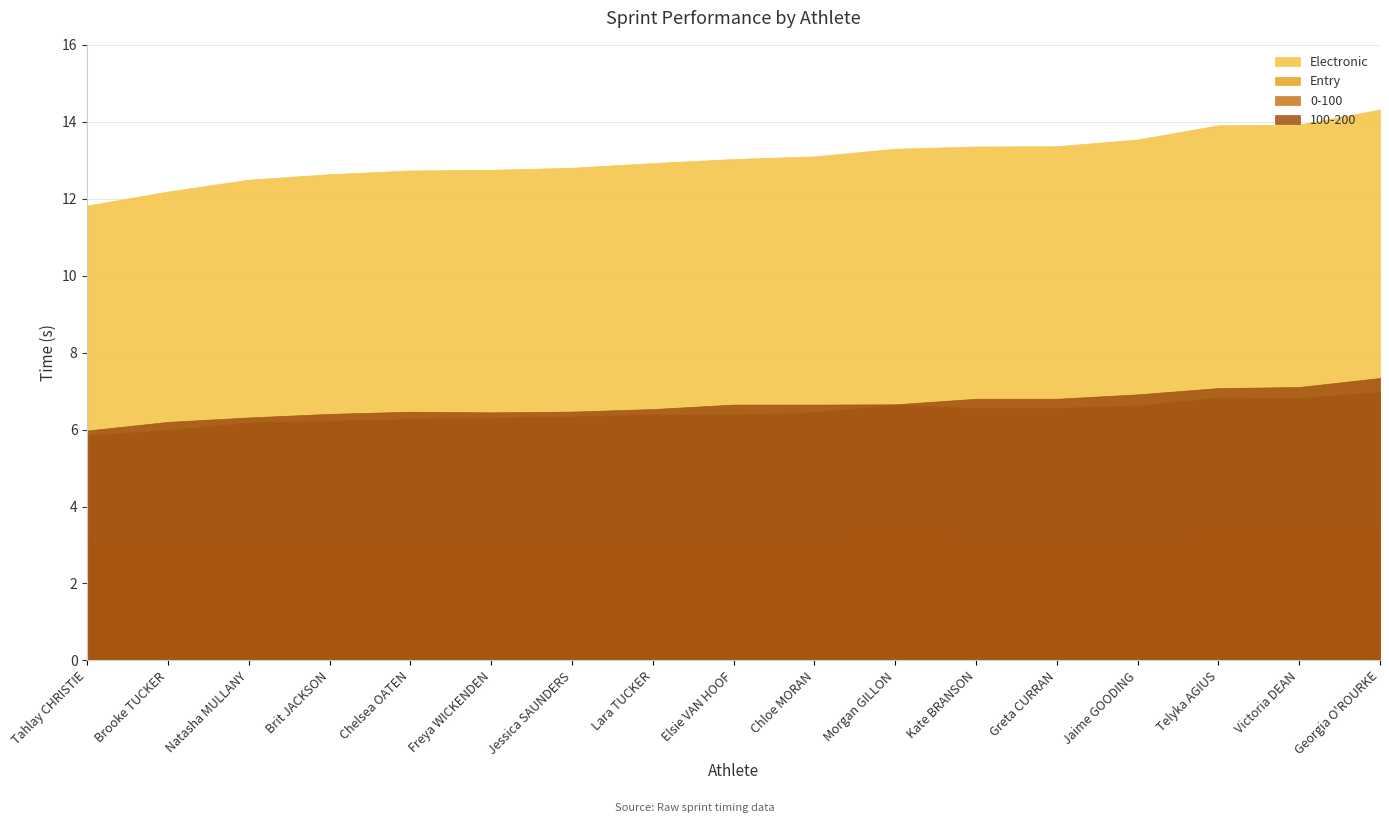

Between Jessica SAUNDERS and Lara TUCKER, which series saw the biggest shift?

Electronic